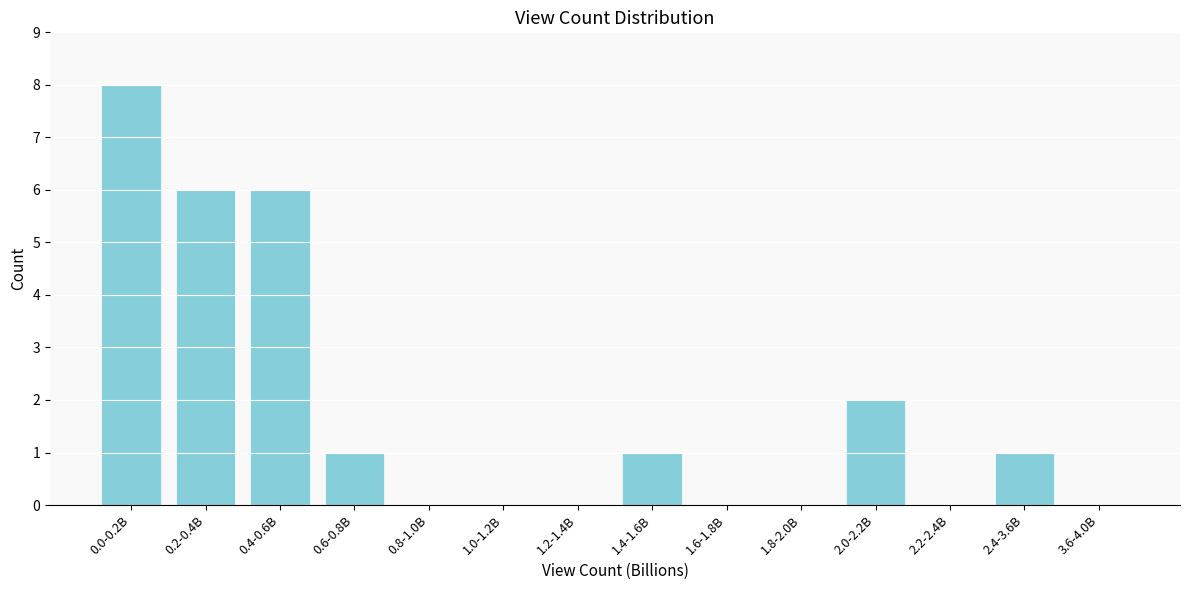

Reading left to right, list all the values displayed in this chart.

0.0-0.2B=8	0.2-0.4B=6	0.4-0.6B=6	0.6-0.8B=1	0.8-1.0B=0	1.0-1.2B=0	1.2-1.4B=0	1.4-1.6B=1	1.6-1.8B=0	1.8-2.0B=0	2.0-2.2B=2	2.2-2.4B=0	2.4-3.6B=1	3.6-4.0B=0